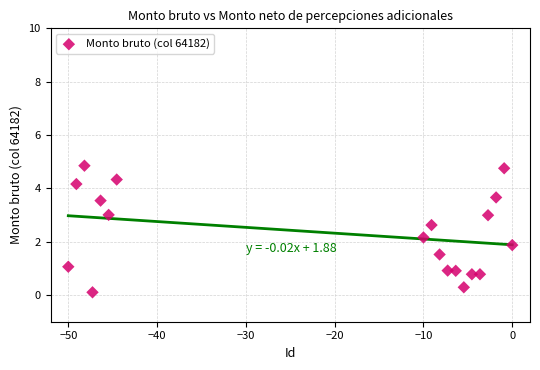

What is the range of Y values (max minus min)?

4.7